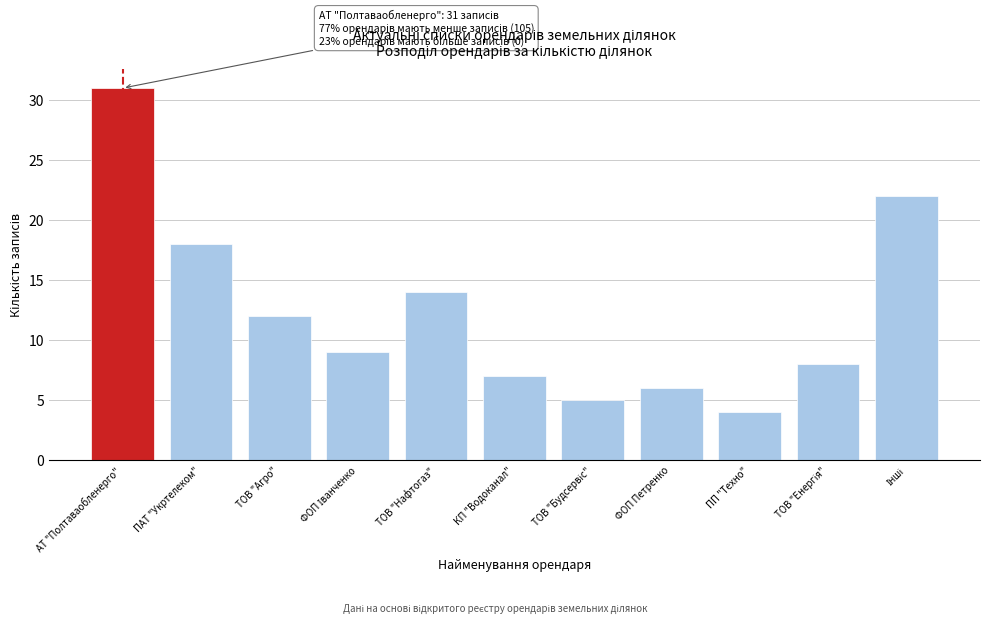

Reading left to right, list all the values displayed in this chart.

31	18	12	9	14	7	5	6	4	8	22